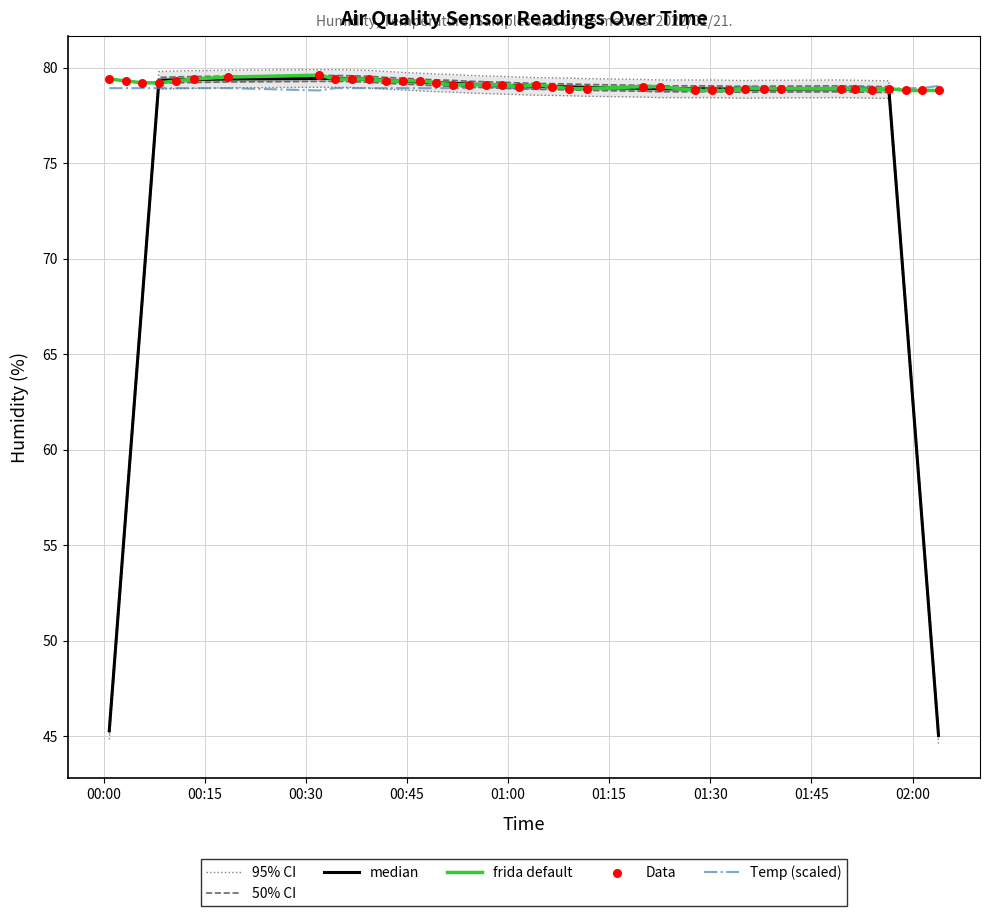

At how many categories does at least one series exceed 65?

39